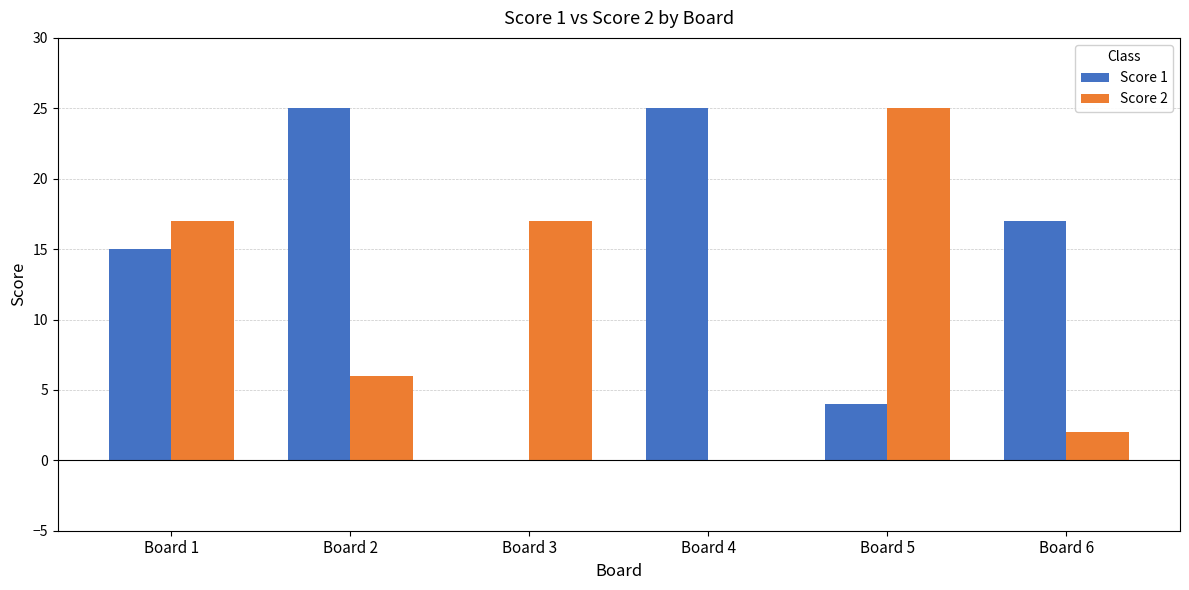

What is the total value across all series at Board 2?

31